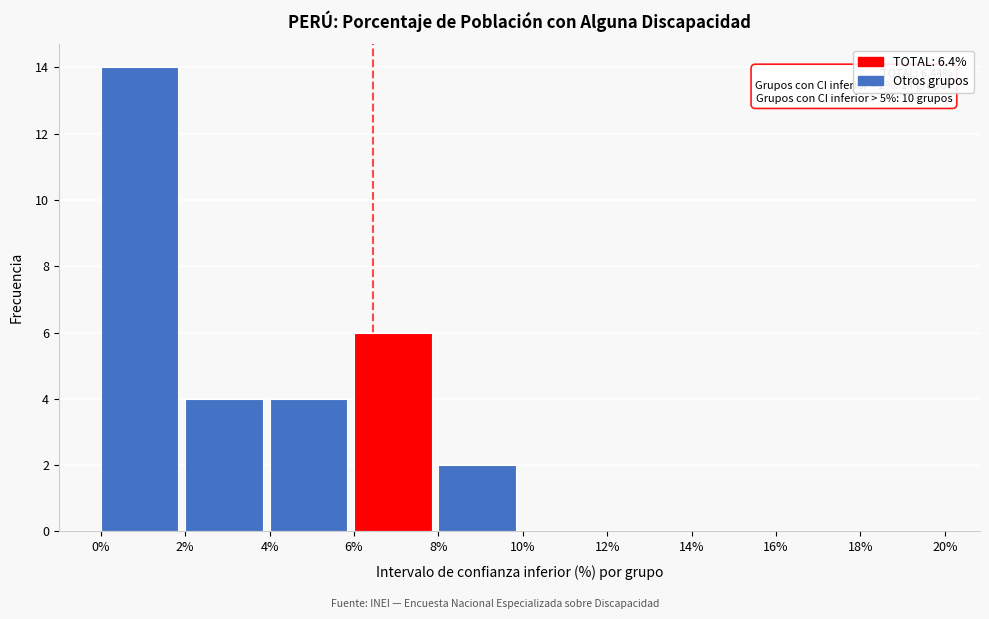

Over which range of the x-axis is the bar tallest?

0% to 2%